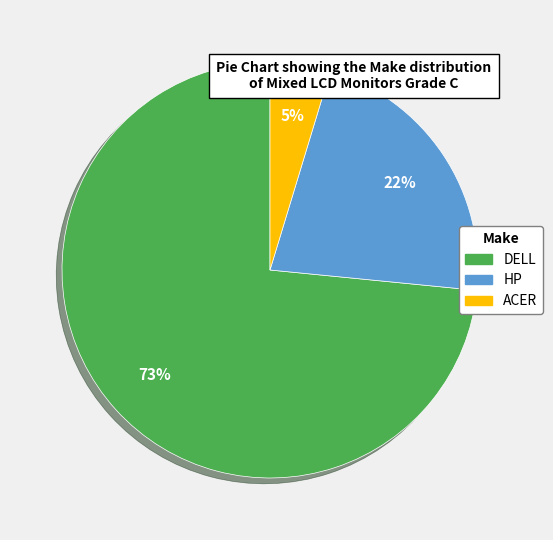

To the nearest percent, what portion does HP represent?

22%